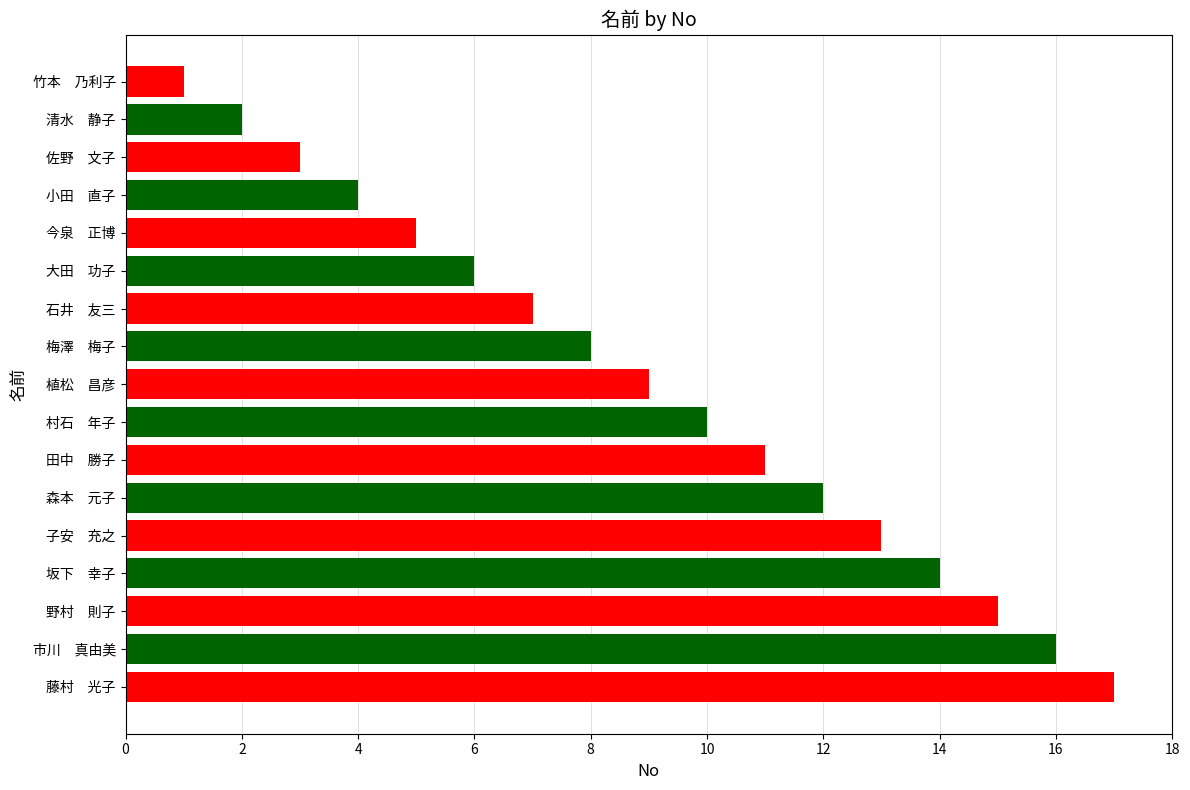

The value at 清水　静子 is 1. True or false?

False